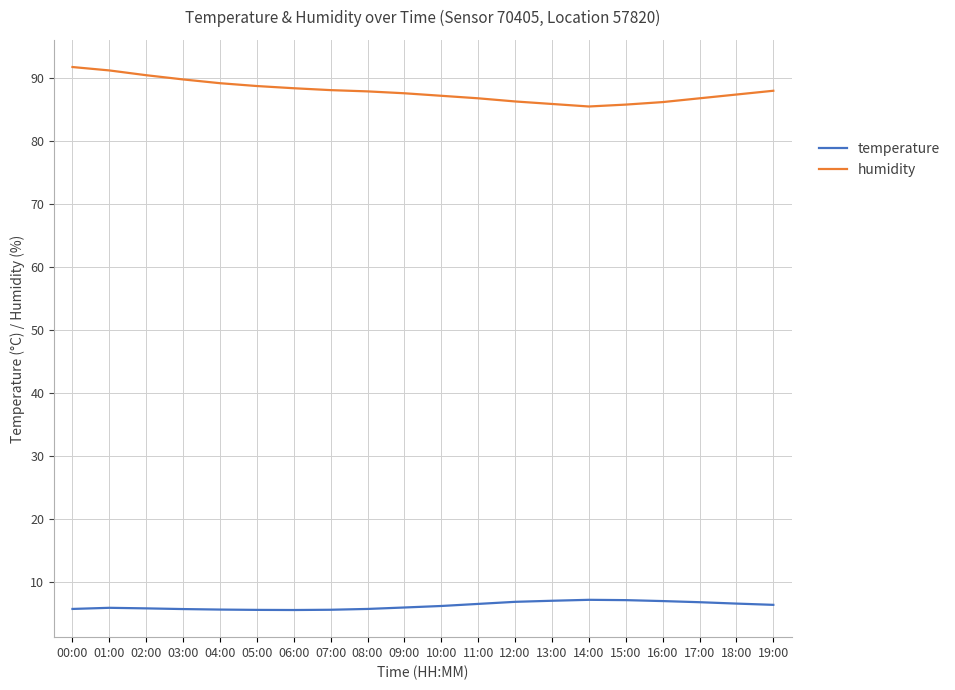

Read the temperature value at 13:00.

7.0